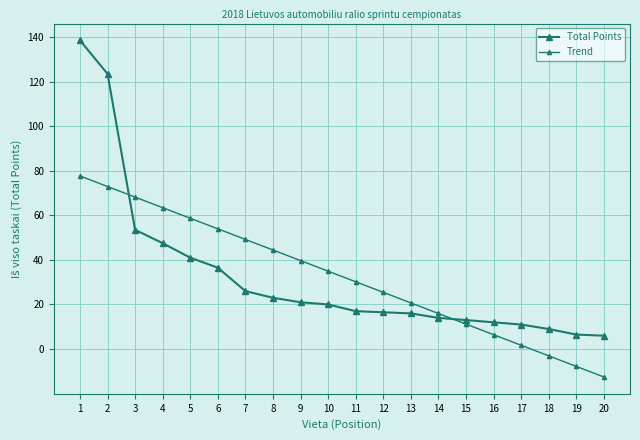

How many lines are shown in the chart?

2